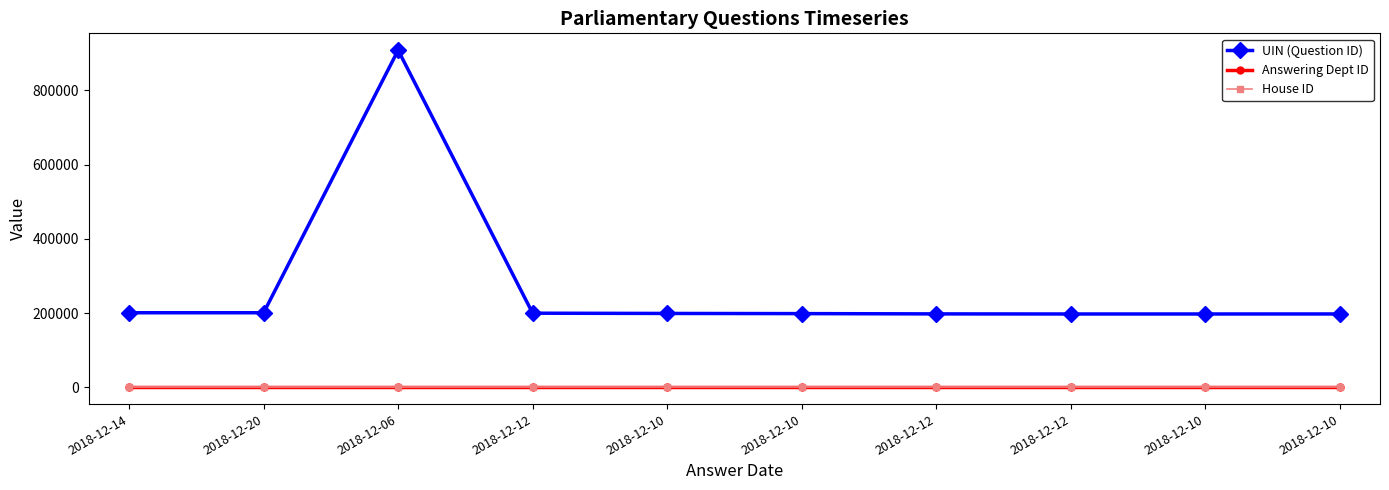

What is the label of the 5th point from the right?

2018-12-10